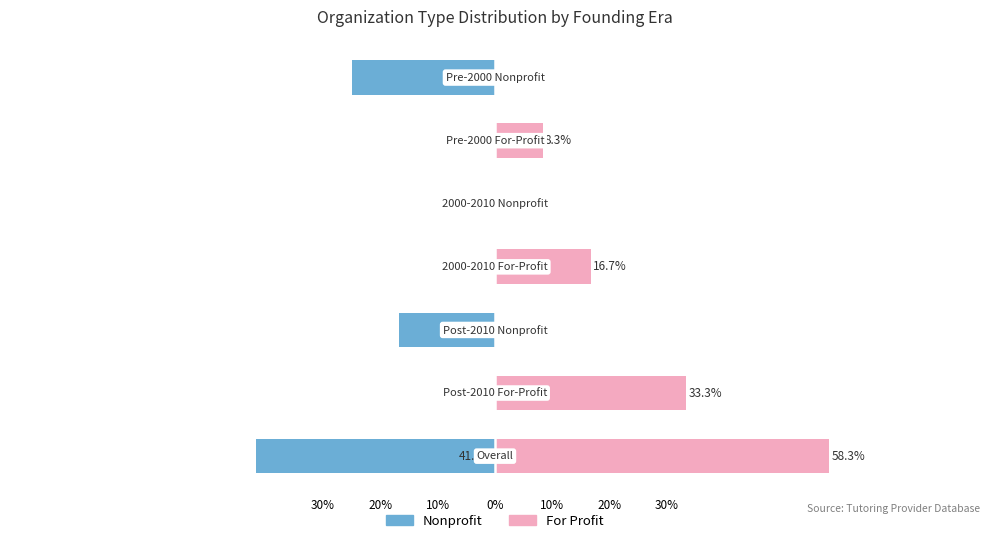

Reading left to right, transcribe all the data shown in this chart.

Nonprofit: -25.0	0.0	0.0	0.0	-16.7	0.0	-41.7
For Profit: 0.0	8.3	0.0	16.7	0.0	33.3	58.3